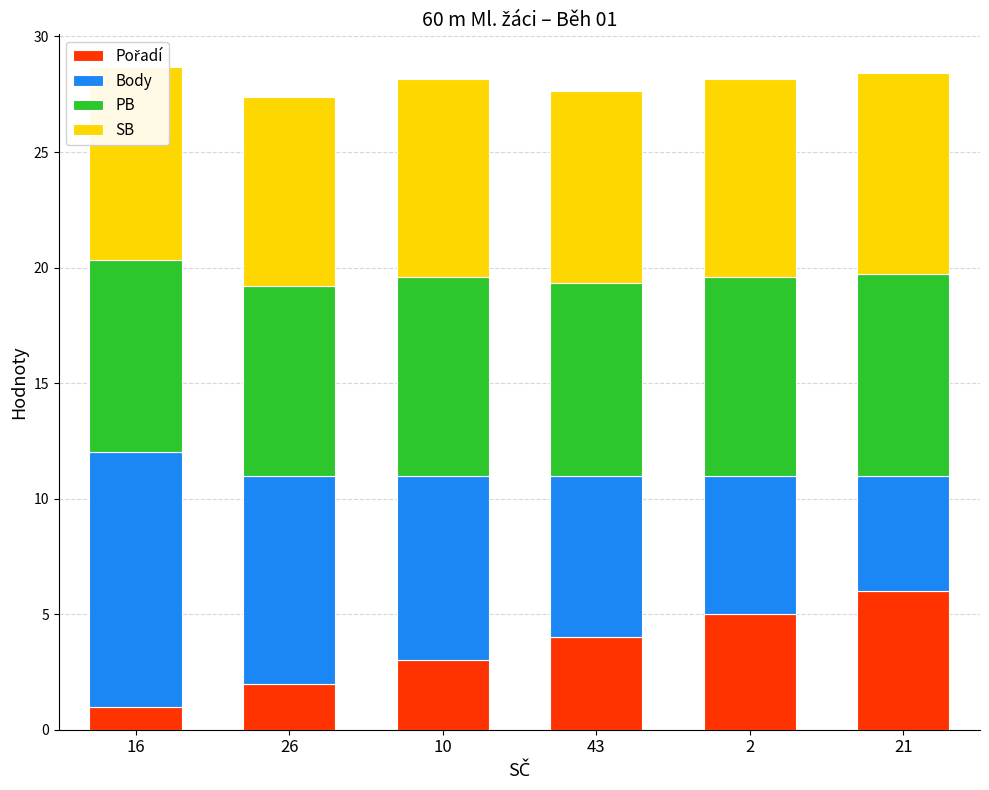

What is the total value across all series at 43?

27.7